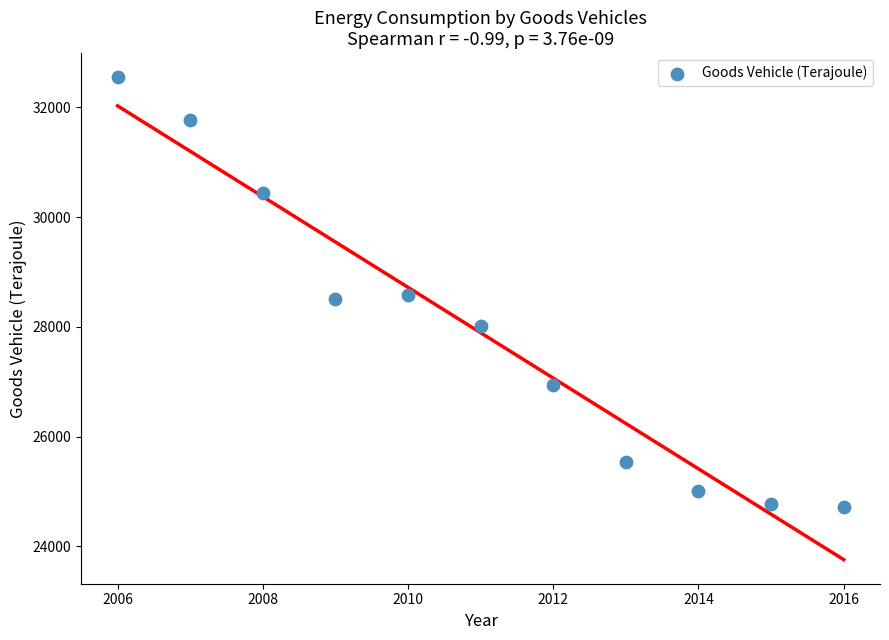

What is the average Y value?

27895